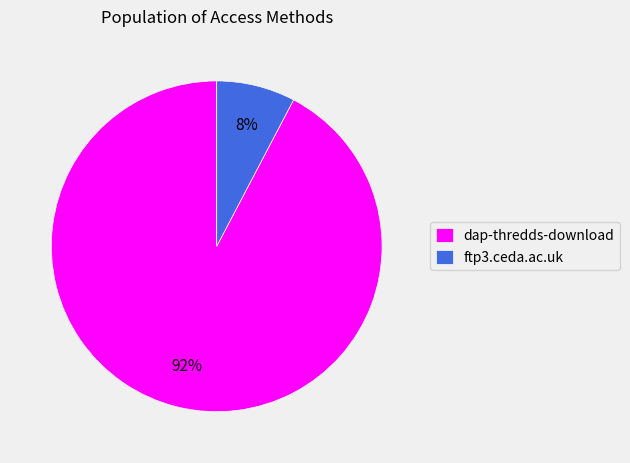

Count the number of slices in the pie.

2